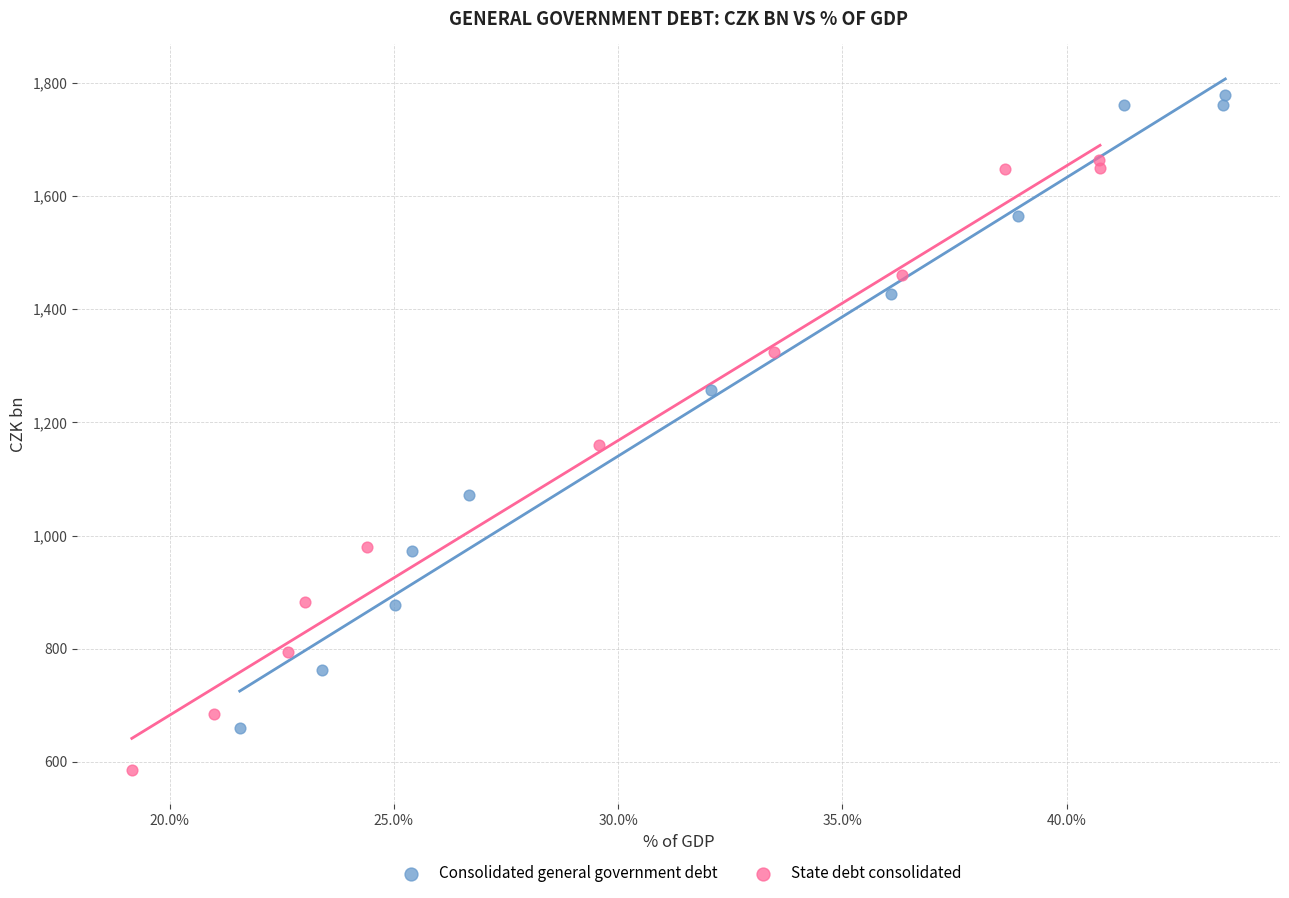

Which series has the widest spread of Y values?

Consolidated general government debt